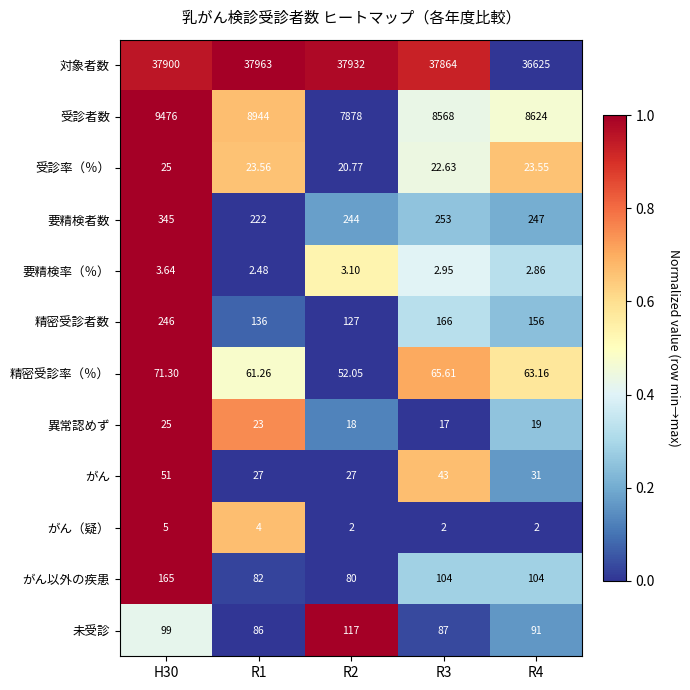

Which label corresponds to the largest value in the chart?

R1